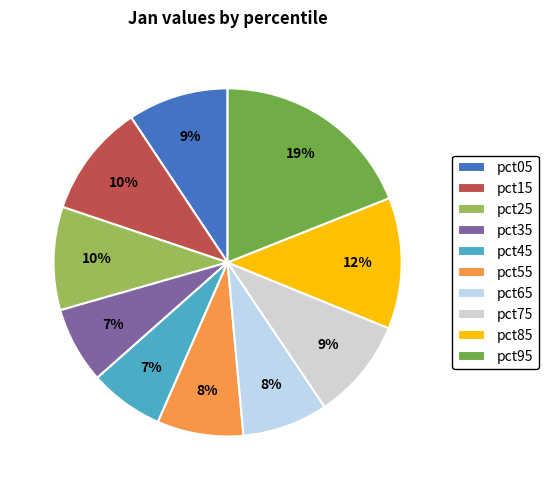

To the nearest percent, what portion does pct95 represent?

19%